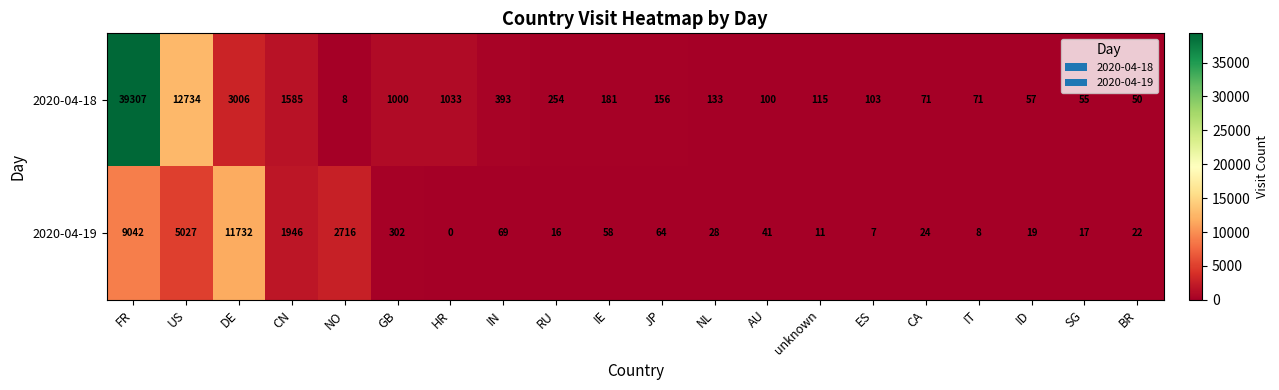

True or false: 2020-04-18 has a value of 115 at unknown.

True